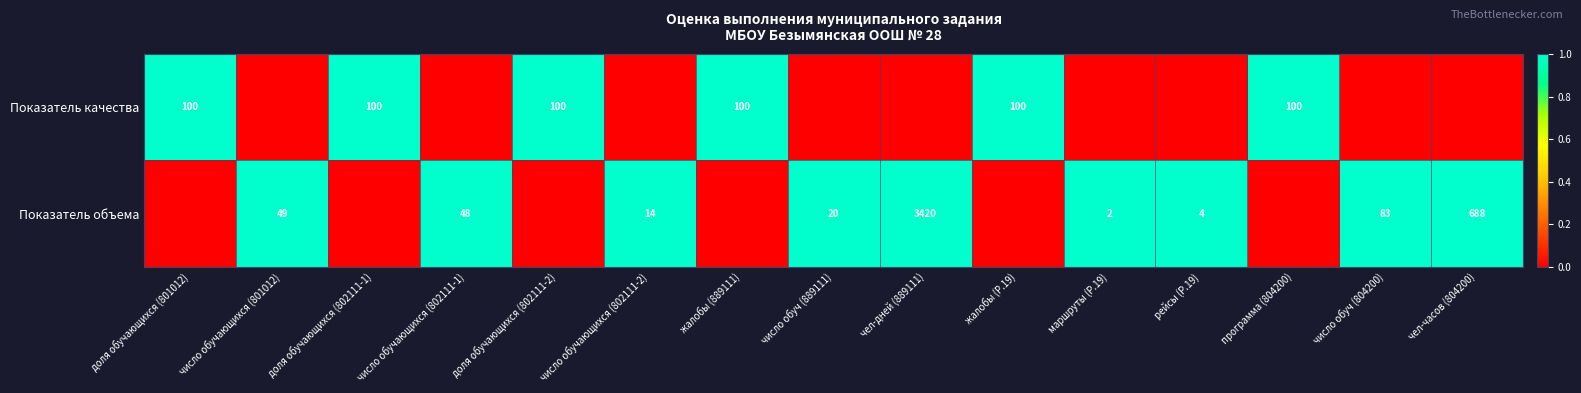

What is the difference between the Показатель объема values at число обуч (804200) and число обучающихся (801012)?

34